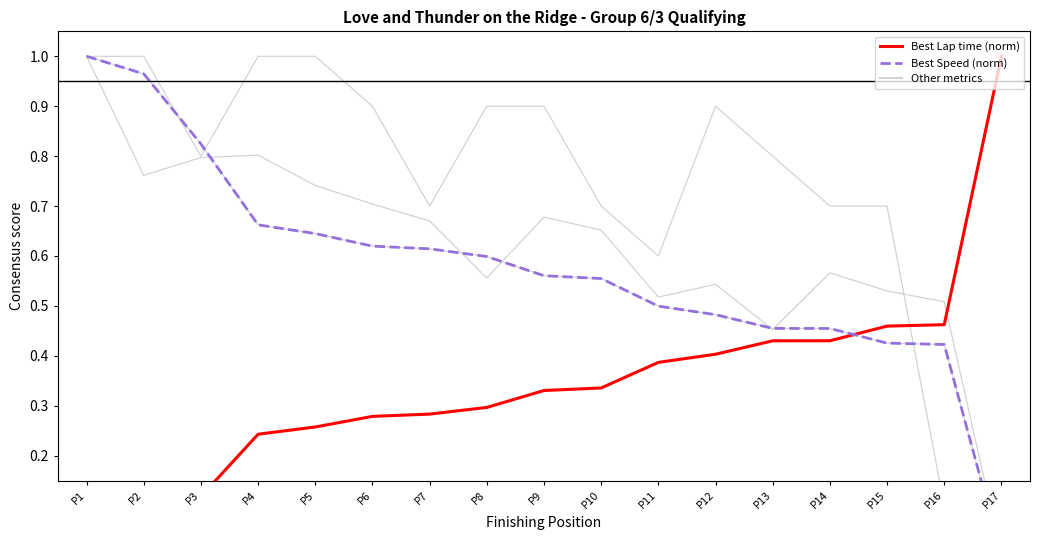

What is the total value across all series at P10?

2.2